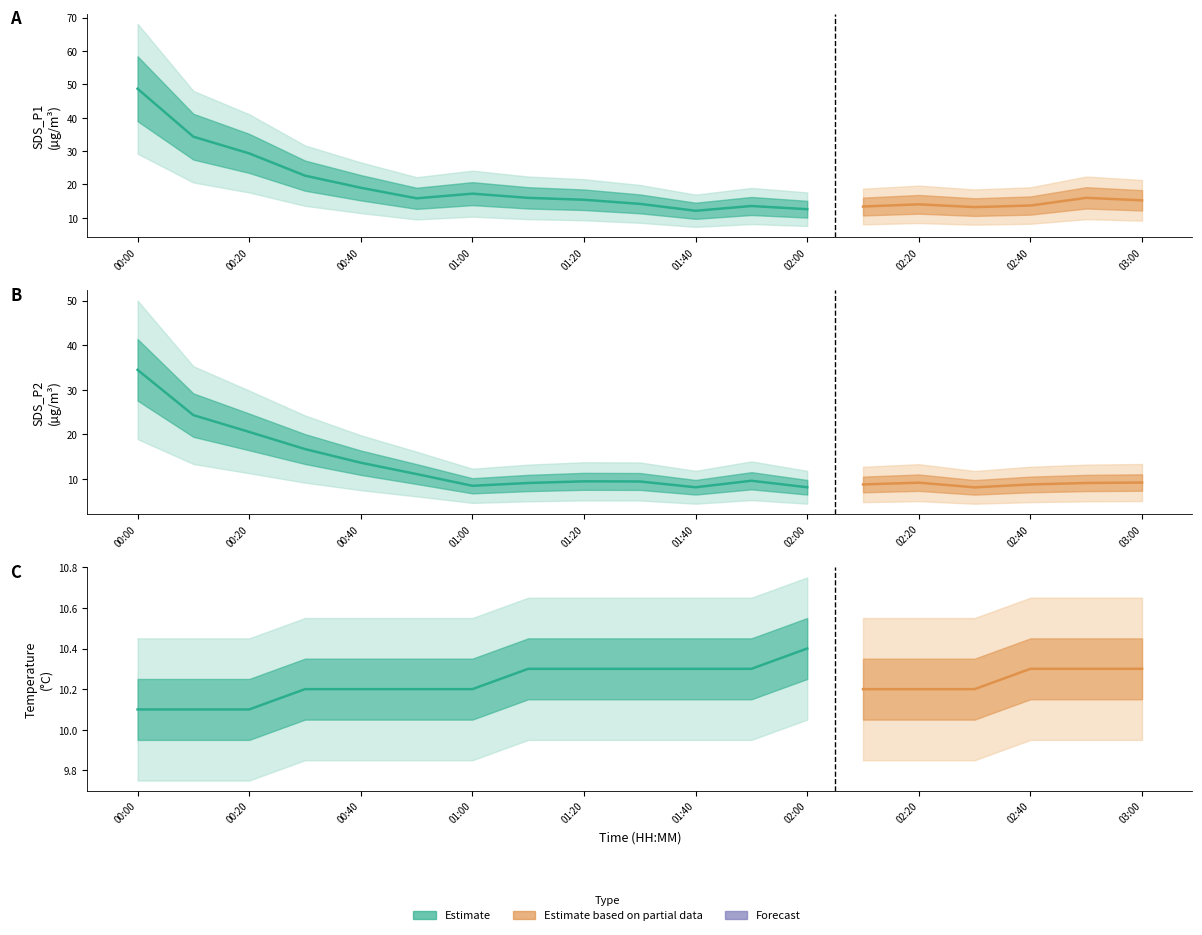

In SDS_P2, how many points are lower than both neighbors (excluding endpoints)?

4